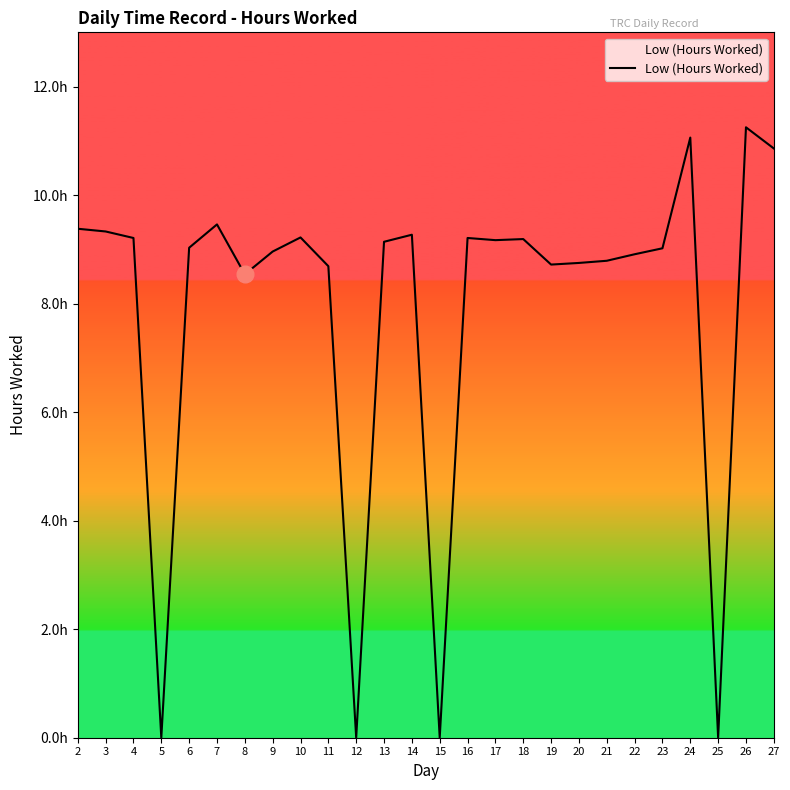

What is the average value?

7.9